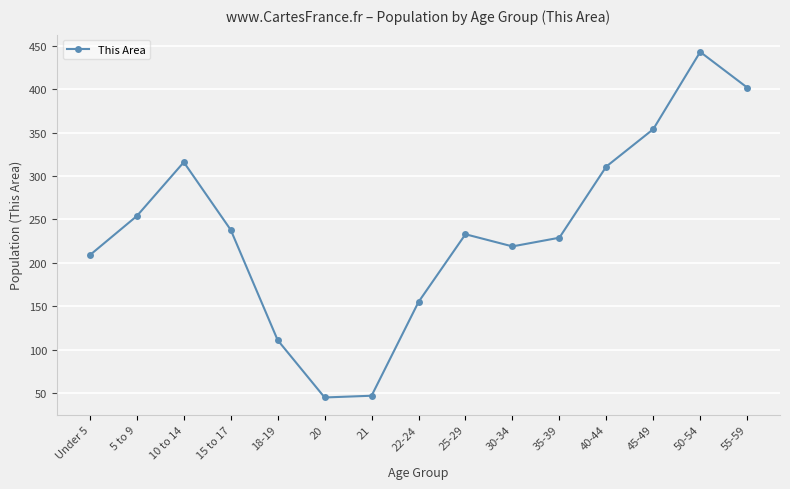

How many points are lower than both their immediate neighbors (excluding endpoints)?

2